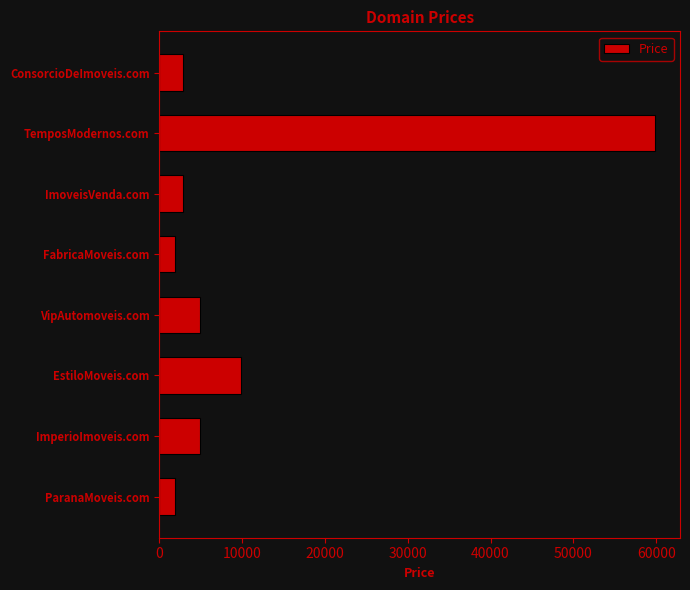

Are the bars horizontal?

Yes